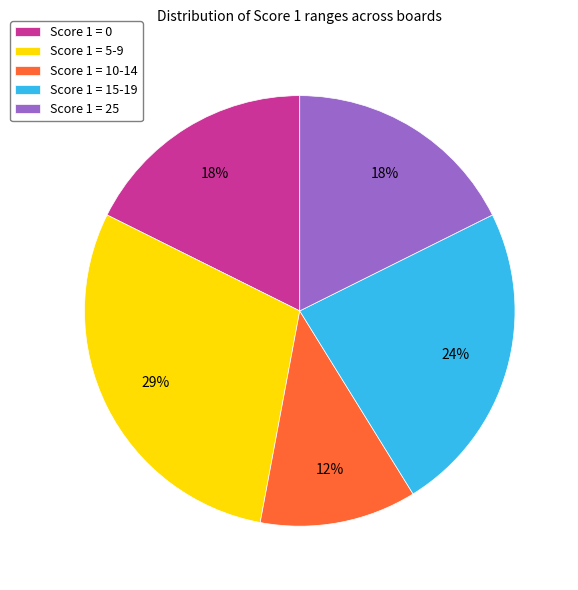

Does any single category account for the majority?

No